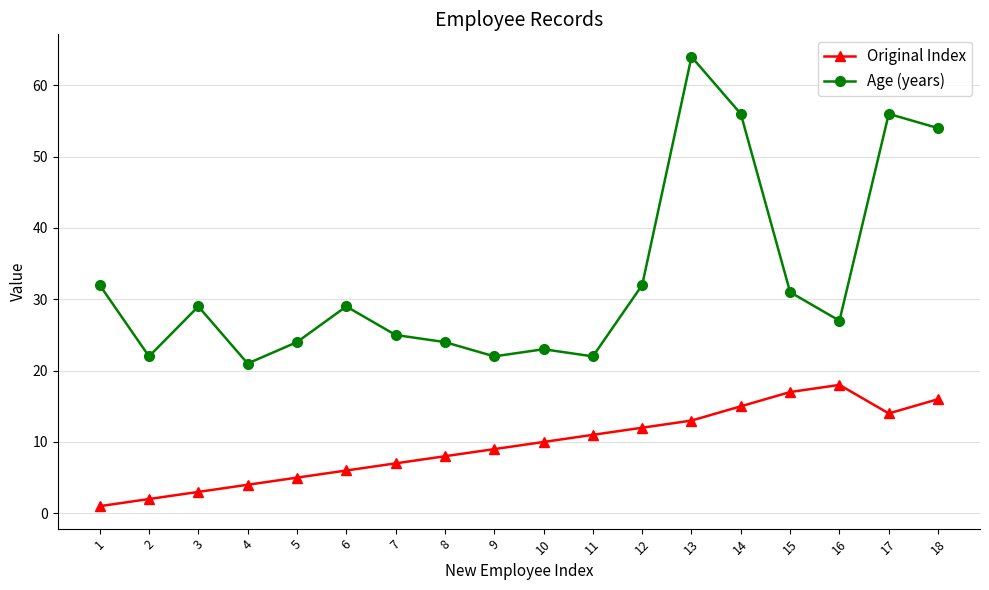

What is the value of the Age (years) point at the 15th from the left?

31